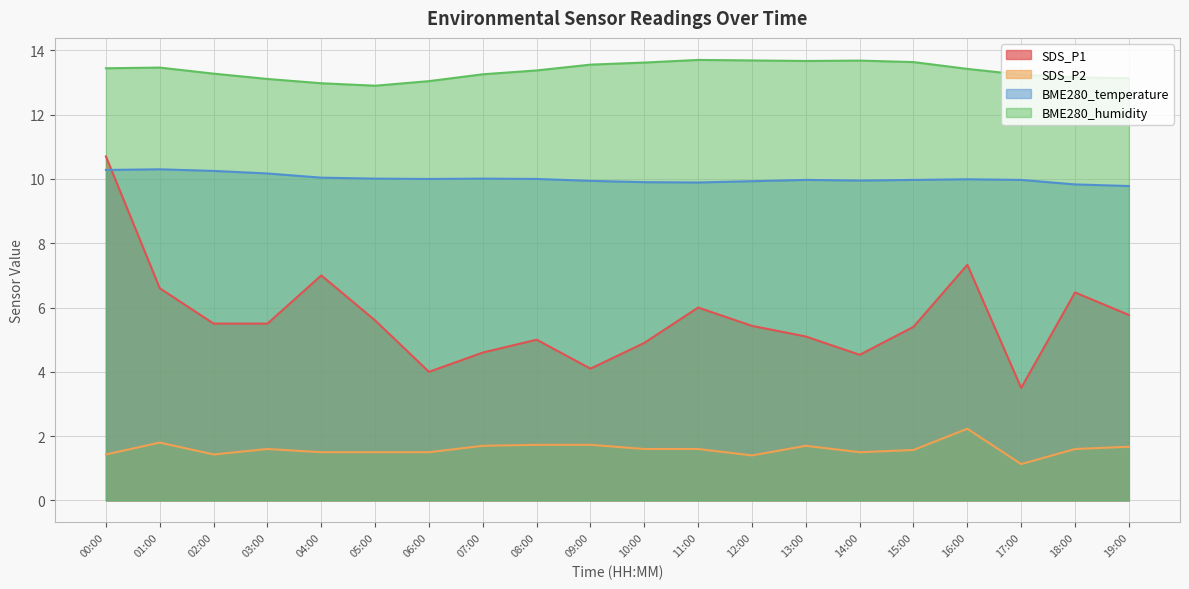

At which category does SDS_P1 reach its first local peak?

04:00